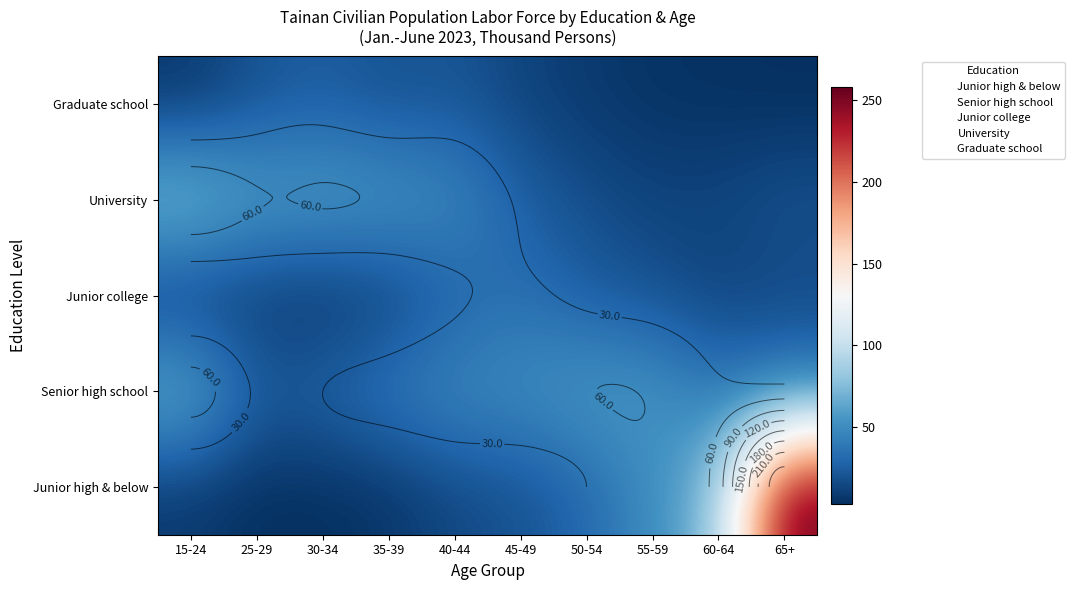

Is the value of University at 35-39 greater than the value of Junior high & below at 65+?

No